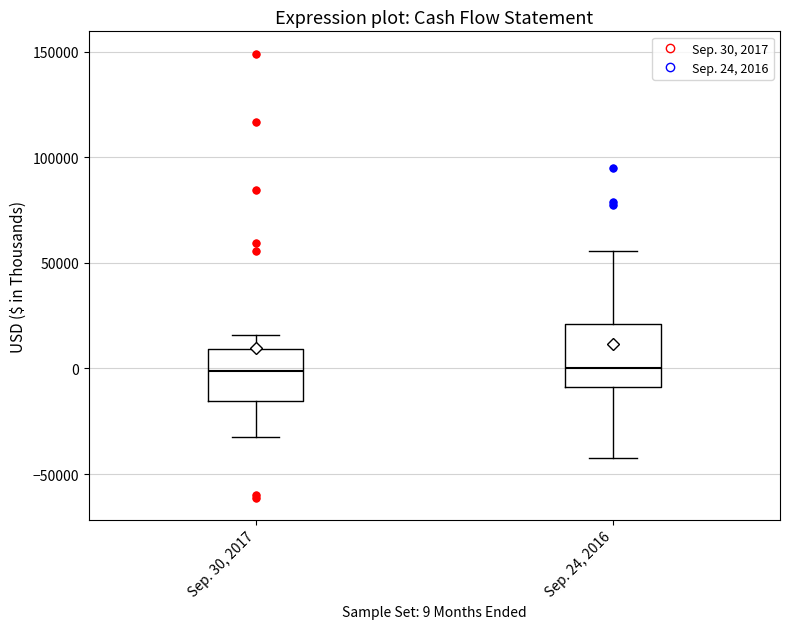

Reading left to right, transcribe this box plot: for each box, give where its median line is, the range the box spans, and where its two whiskers end, as read against the y-axis. The values are not printed on the chart, so give them approximately, as read against the axis.

Sep. 30, 2017: median 0, box -15000 to 10000, whiskers -30000 to 15000
Sep. 24, 2016: median 0, box -10000 to 20000, whiskers -40000 to 55000